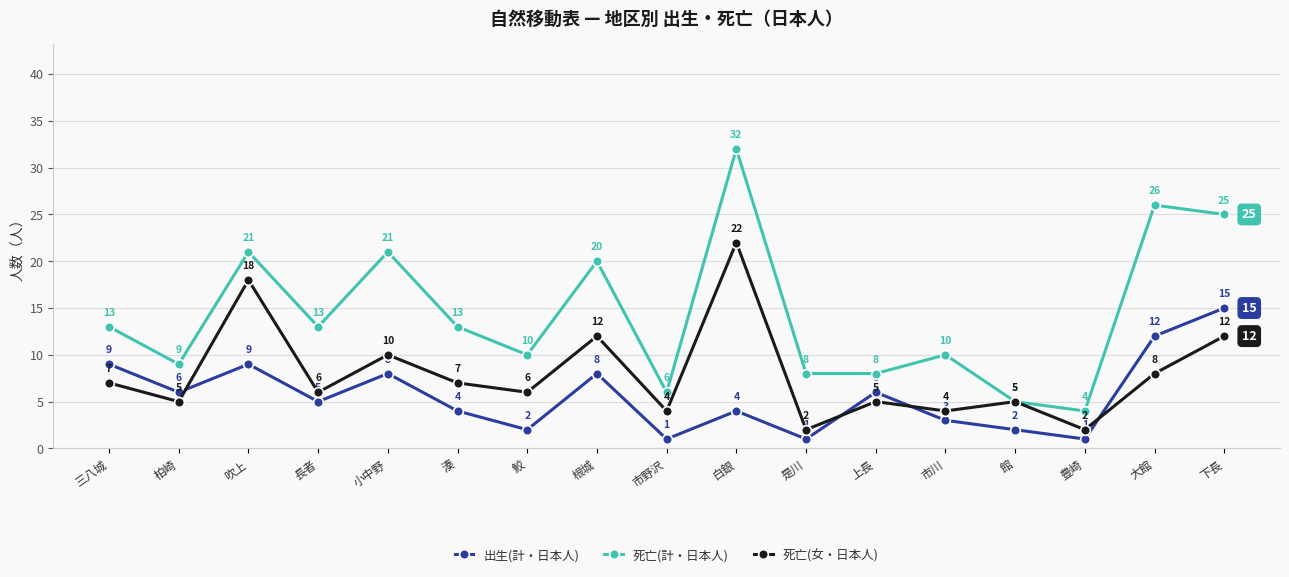

Where is the first local minimum for 死亡(女・日本人)?

柏崎